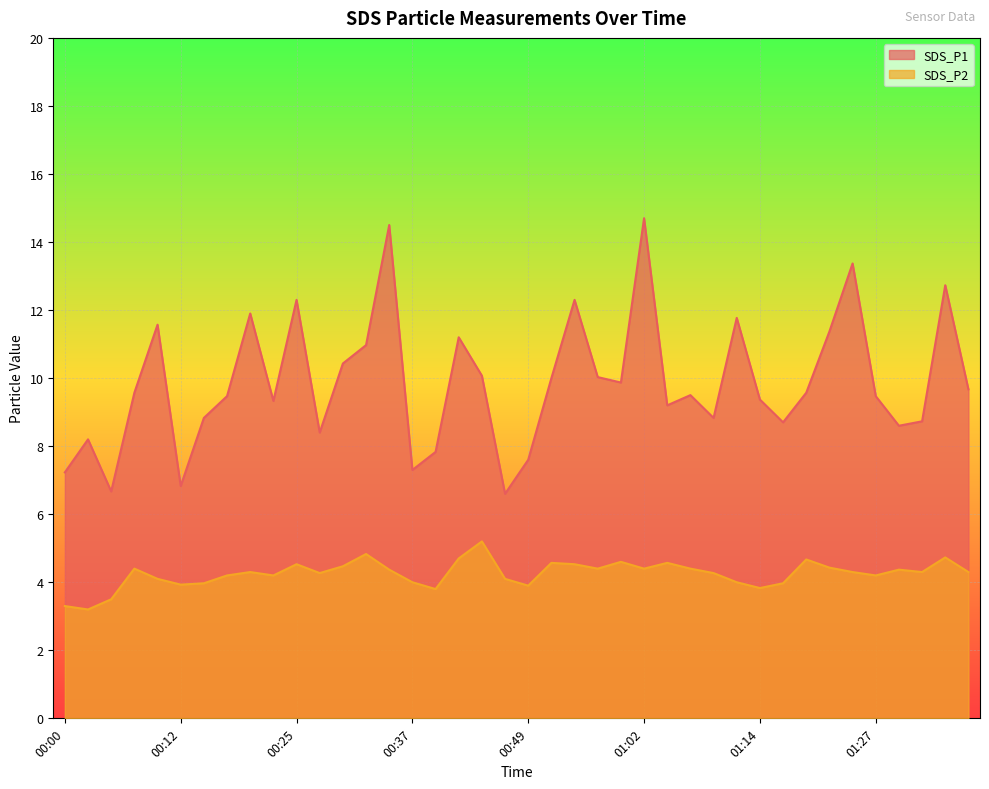

At which category does SDS_P2 reach its first local peak?

00:07